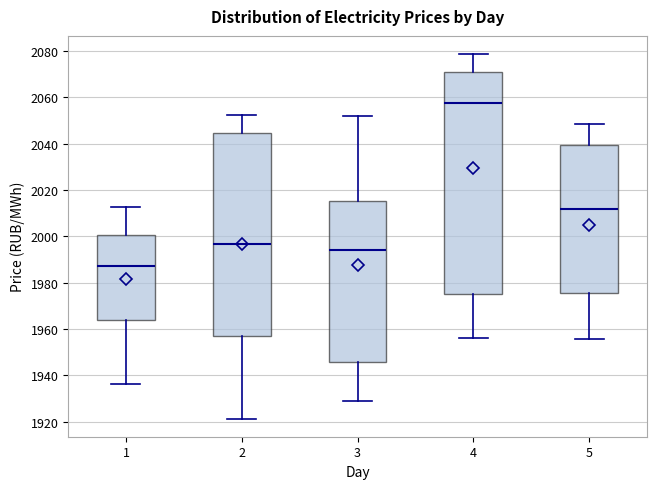

Reading left to right, transcribe this box plot: for each box, give where its median line is, the range the box spans, and where its two whiskers end, as read against the y-axis. The values are not printed on the chart, so give them approximately, as read against the axis.

1: median 1988, box 1964 to 2000, whiskers 1936 to 2012
2: median 1996, box 1956 to 2044, whiskers 1922 to 2052
3: median 1994, box 1946 to 2016, whiskers 1928 to 2052
4: median 2058, box 1976 to 2070, whiskers 1956 to 2078
5: median 2012, box 1976 to 2040, whiskers 1956 to 2048